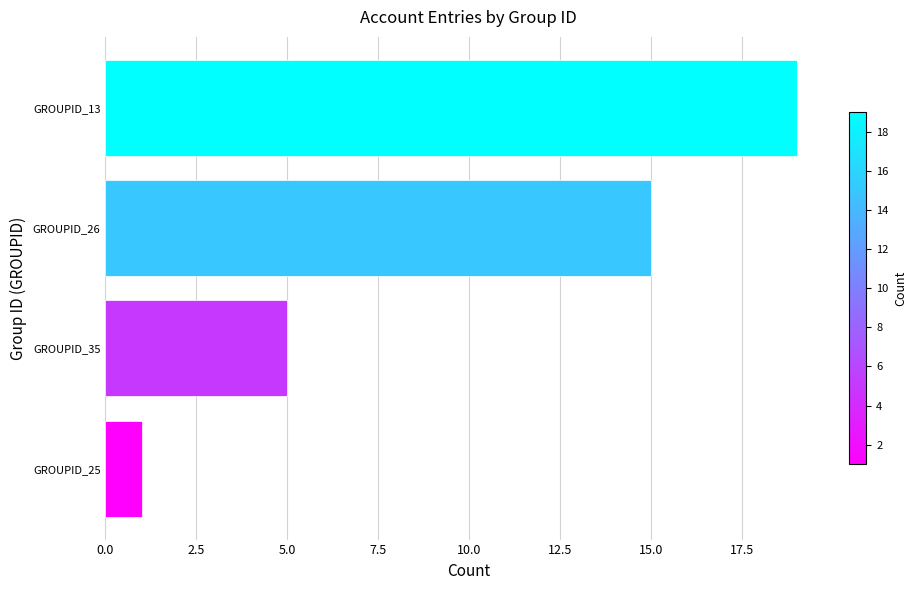

What is the smallest value displayed?

1